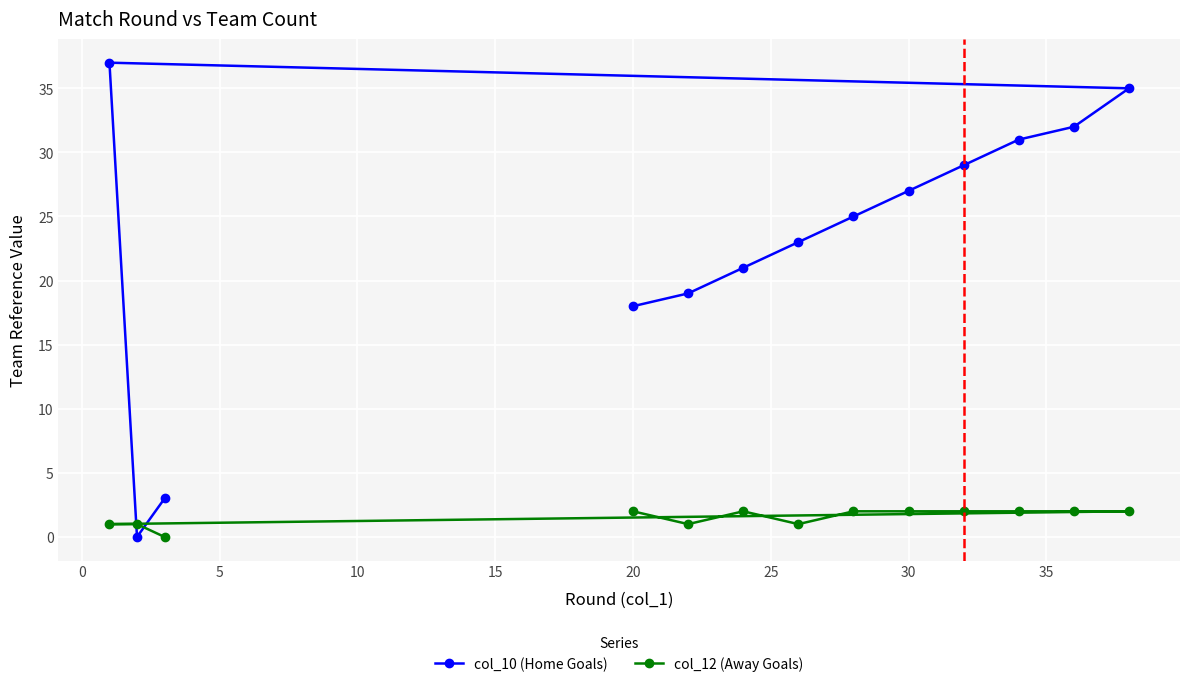

List the series in order of their peak value, highest first.

col_10 (Home Goals), col_12 (Away Goals)